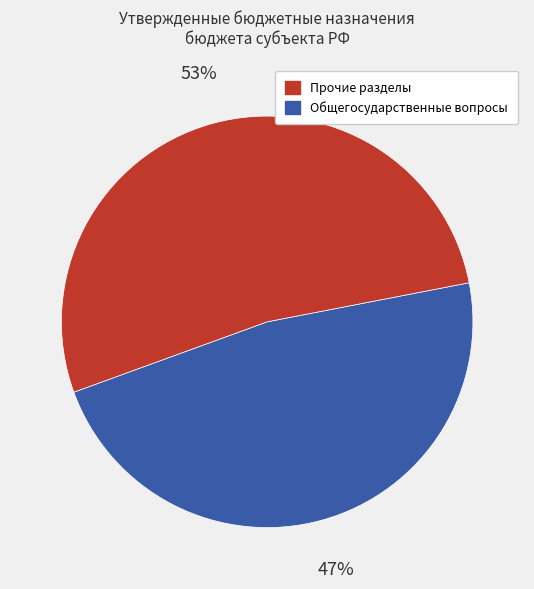

Does Прочие разделы account for over 50% of the chart?

No